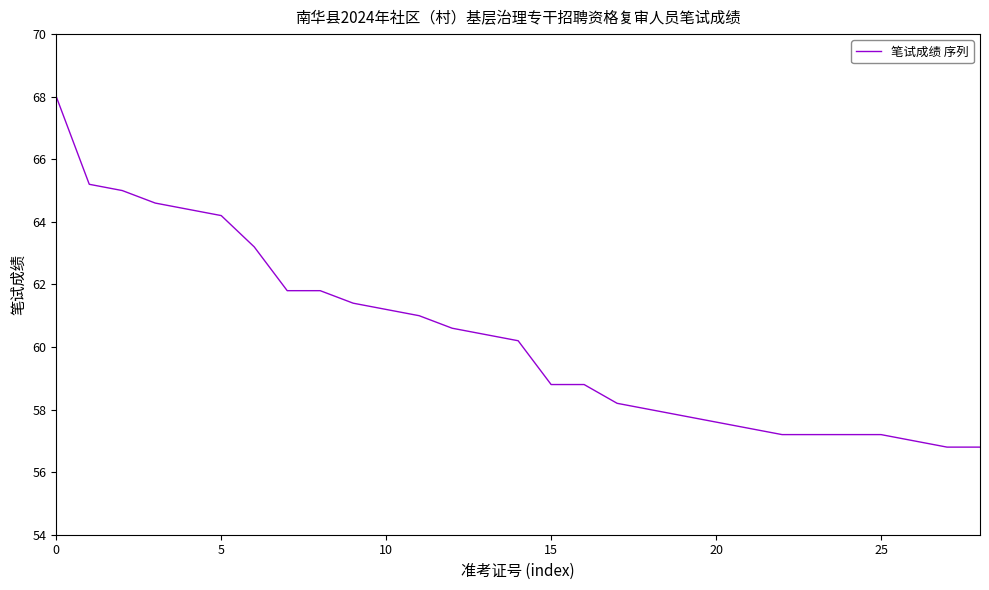

What is the maximum value shown in the chart?

68.0